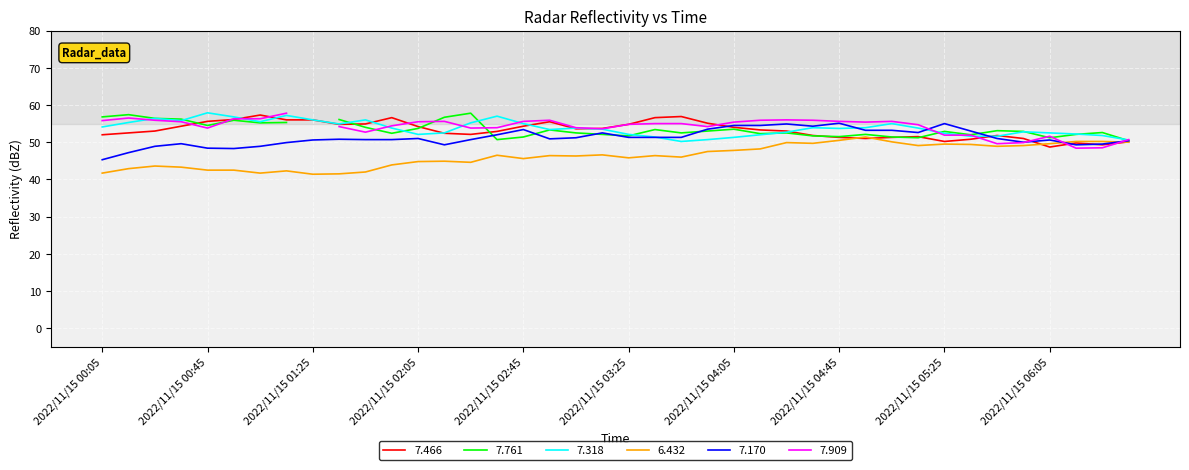

What position from the right is 2022/11/15 03:15?

21